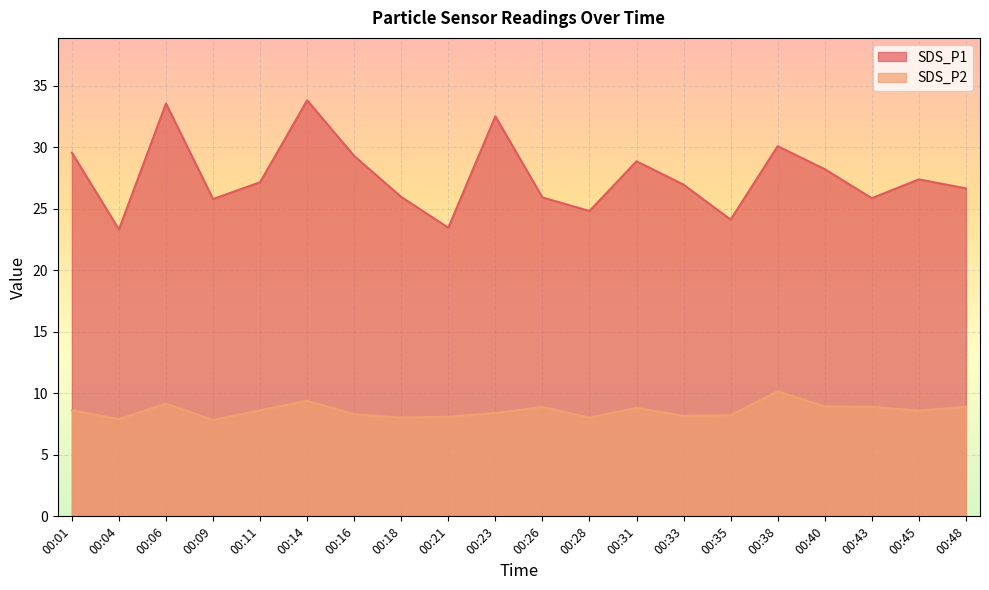

What is the minimum value shown in the chart?

7.8